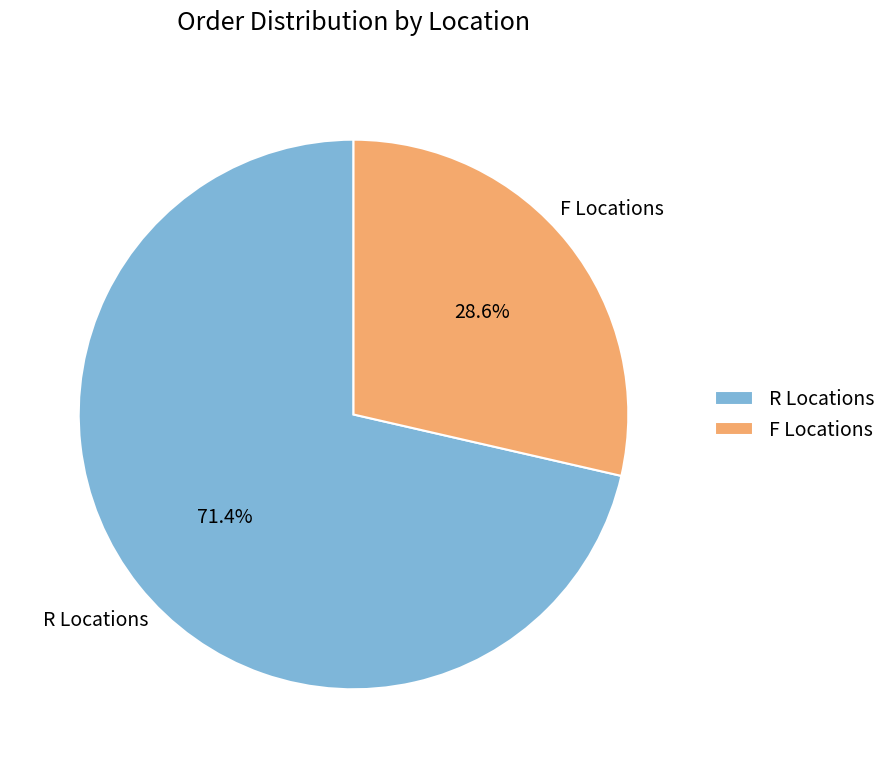

Rank the categories by value from highest to lowest.

R Locations, F Locations